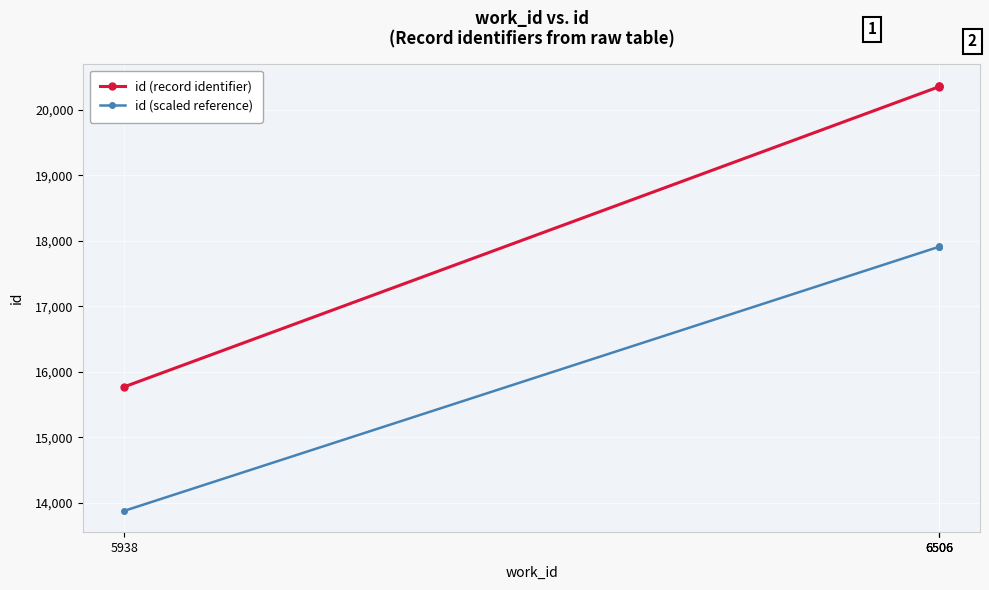

The value of id (scaled reference) at 6506 is 17912.4. True or false?

True